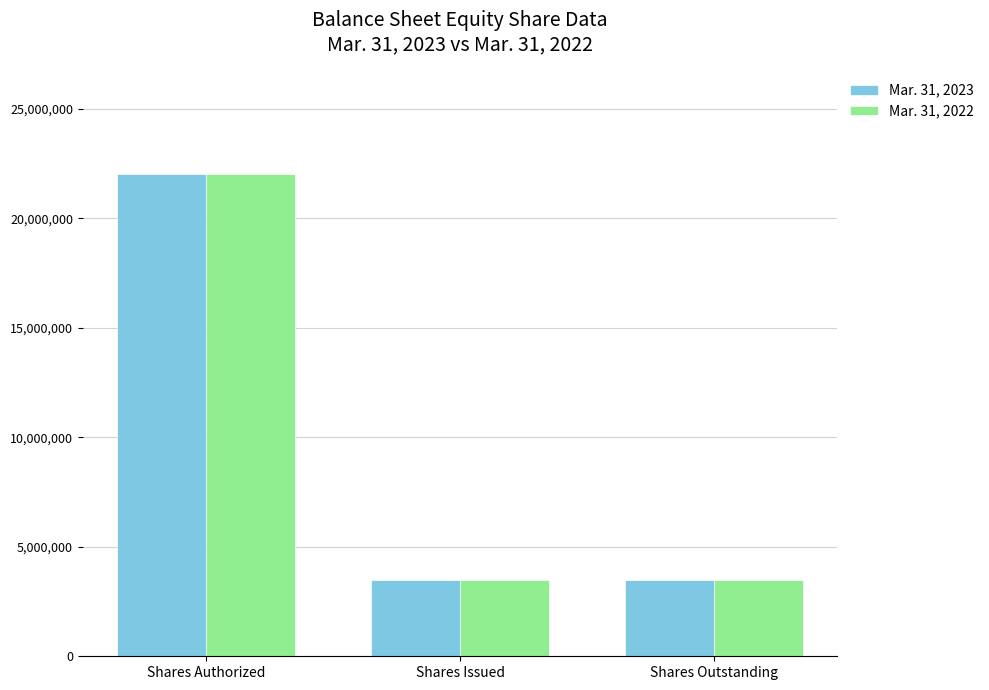

What is the smallest value displayed?

3461022